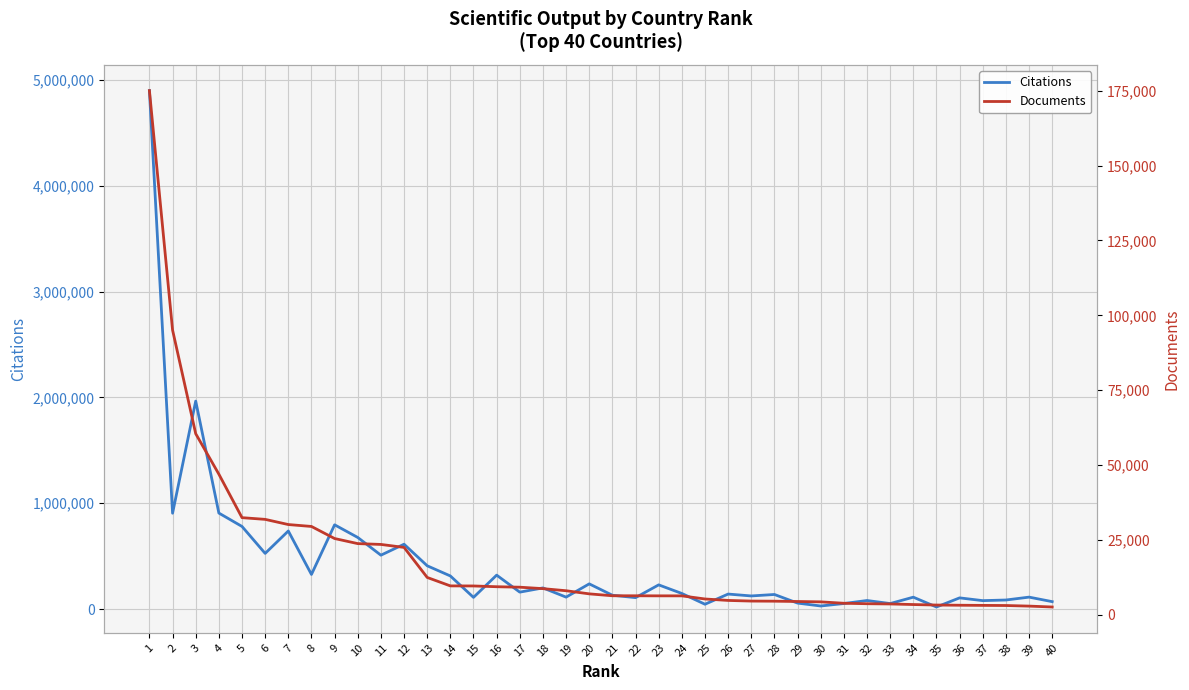

Is it true that Citations equals 237569 at 24?

False